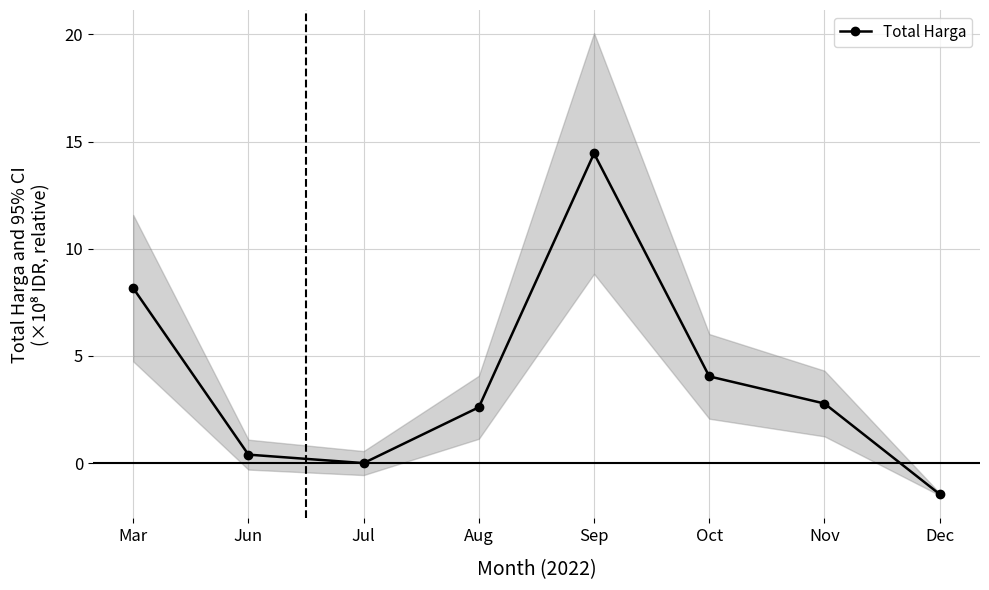

Does the chart display data point markers on the line(s)?

Yes